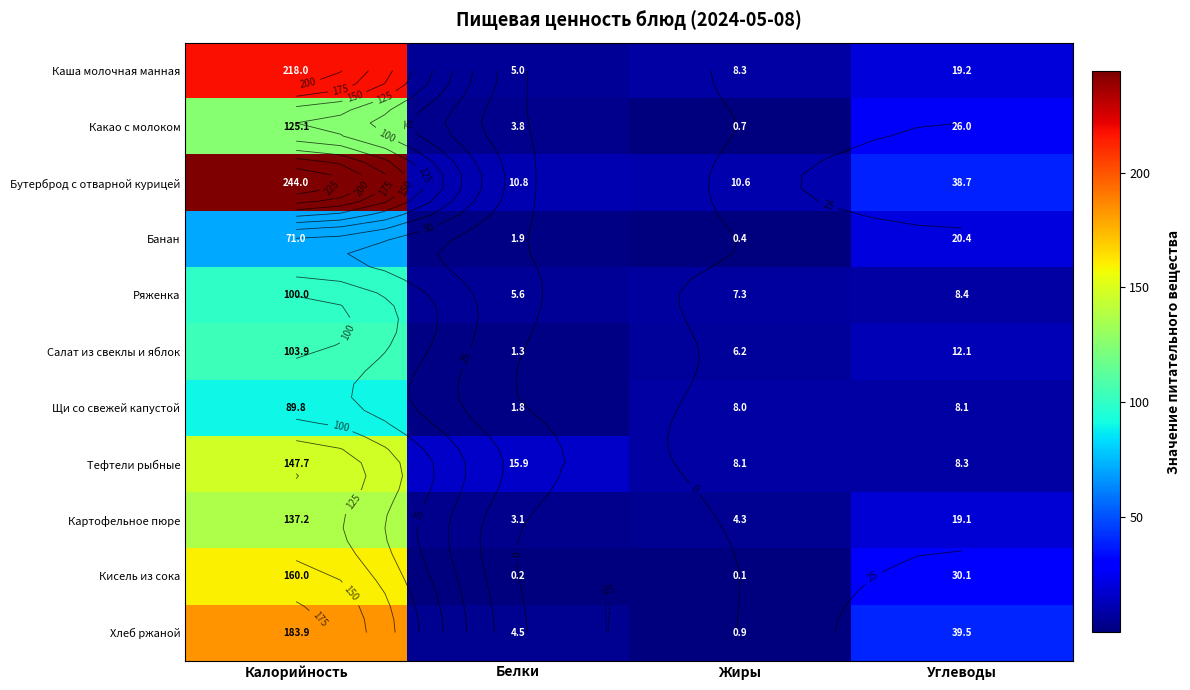

At which label is Хлеб ржаной closest to 92?

Углеводы